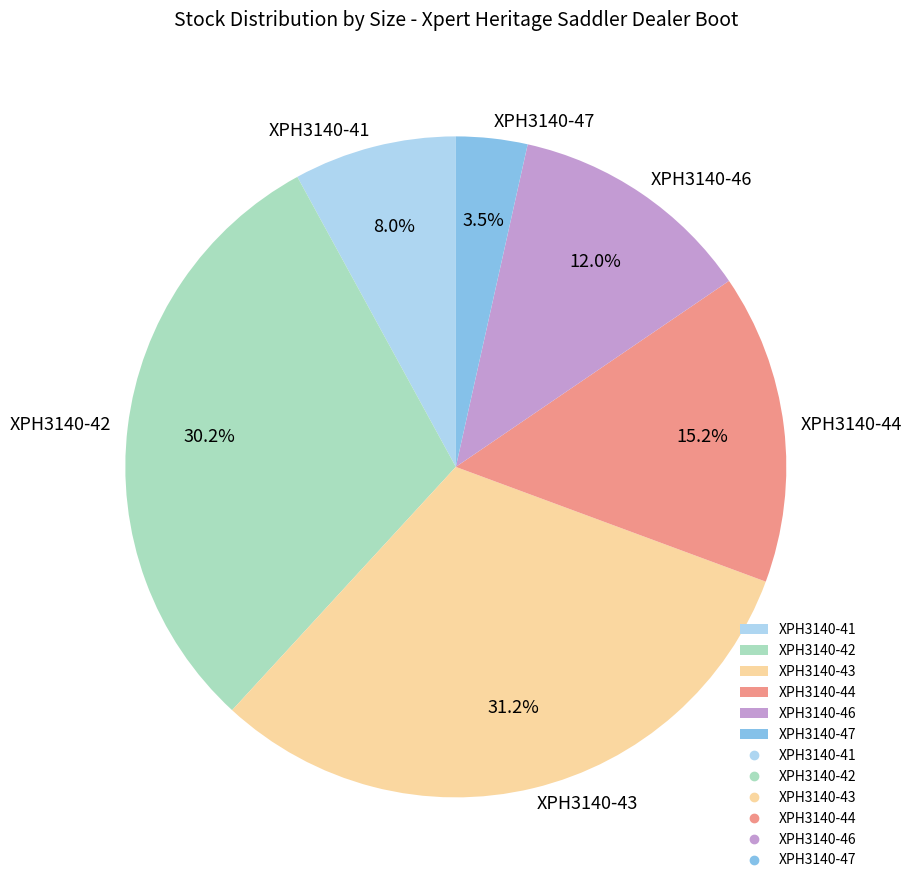

Which has a higher value, XPH3140-46 or XPH3140-44?

XPH3140-44